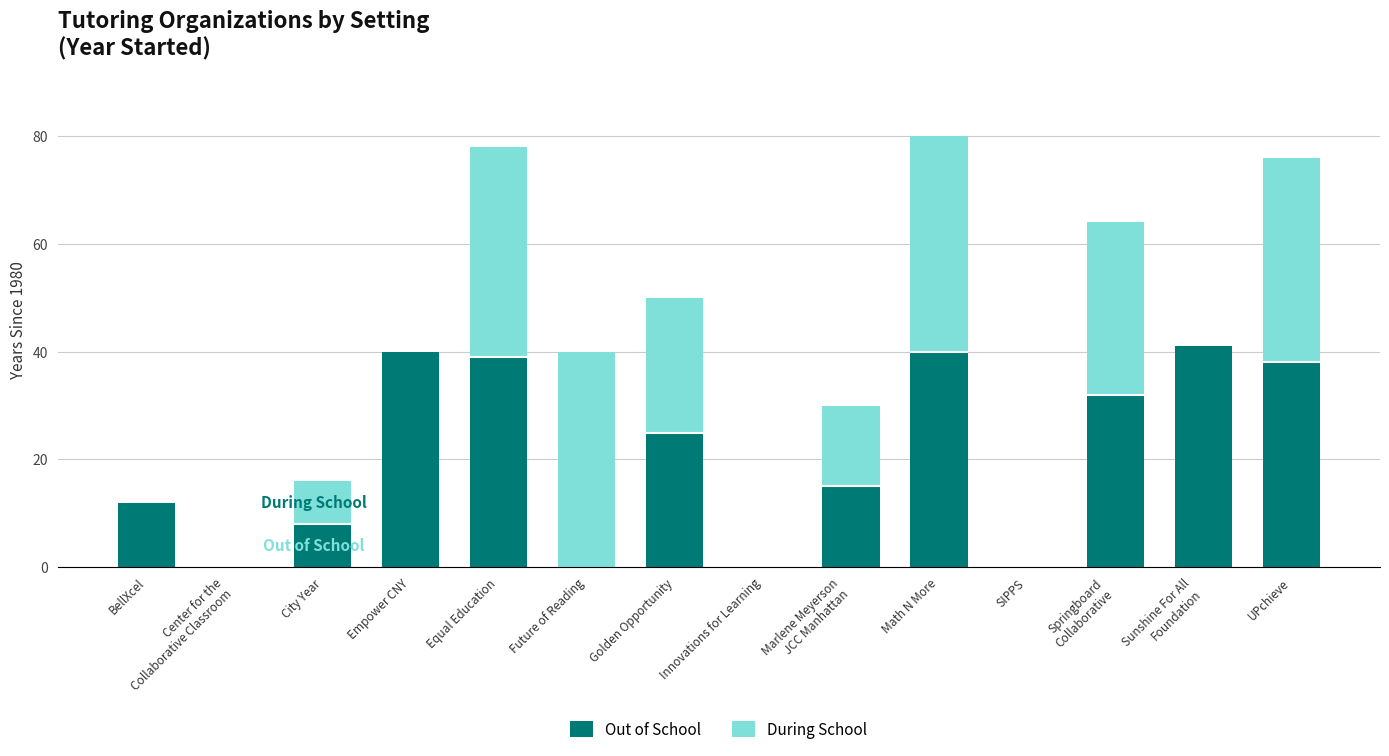

The value of Out of School at Golden Opportunity is 12. True or false?

False